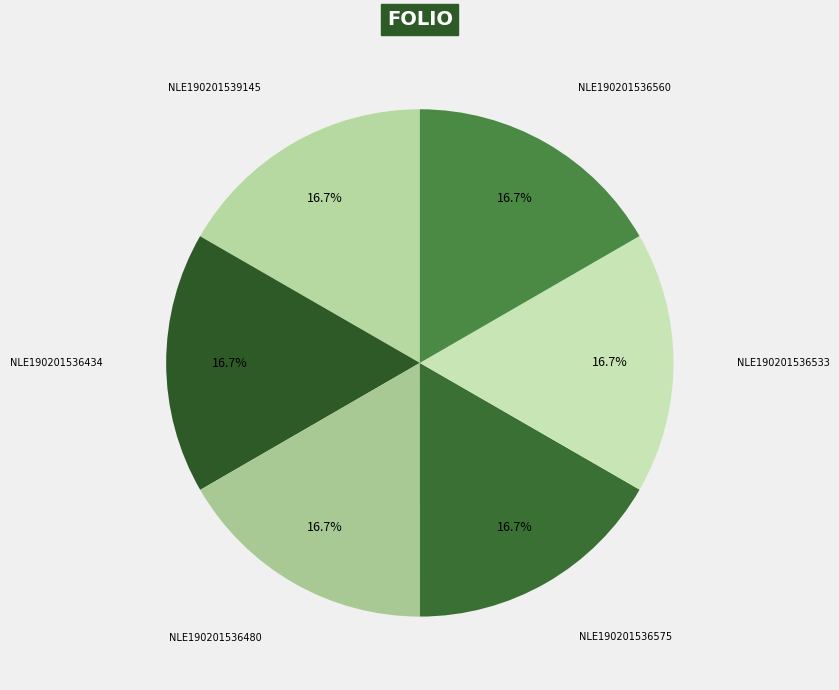

The NLE190201536560 slice represents 17% of the pie. True or false?

True